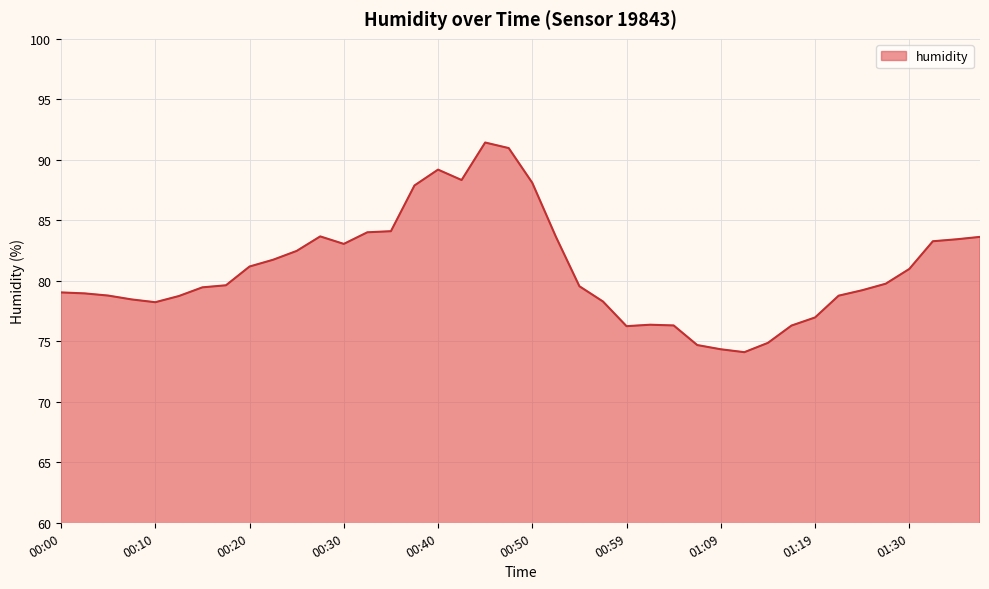

What is the maximum value shown in the chart?

91.4